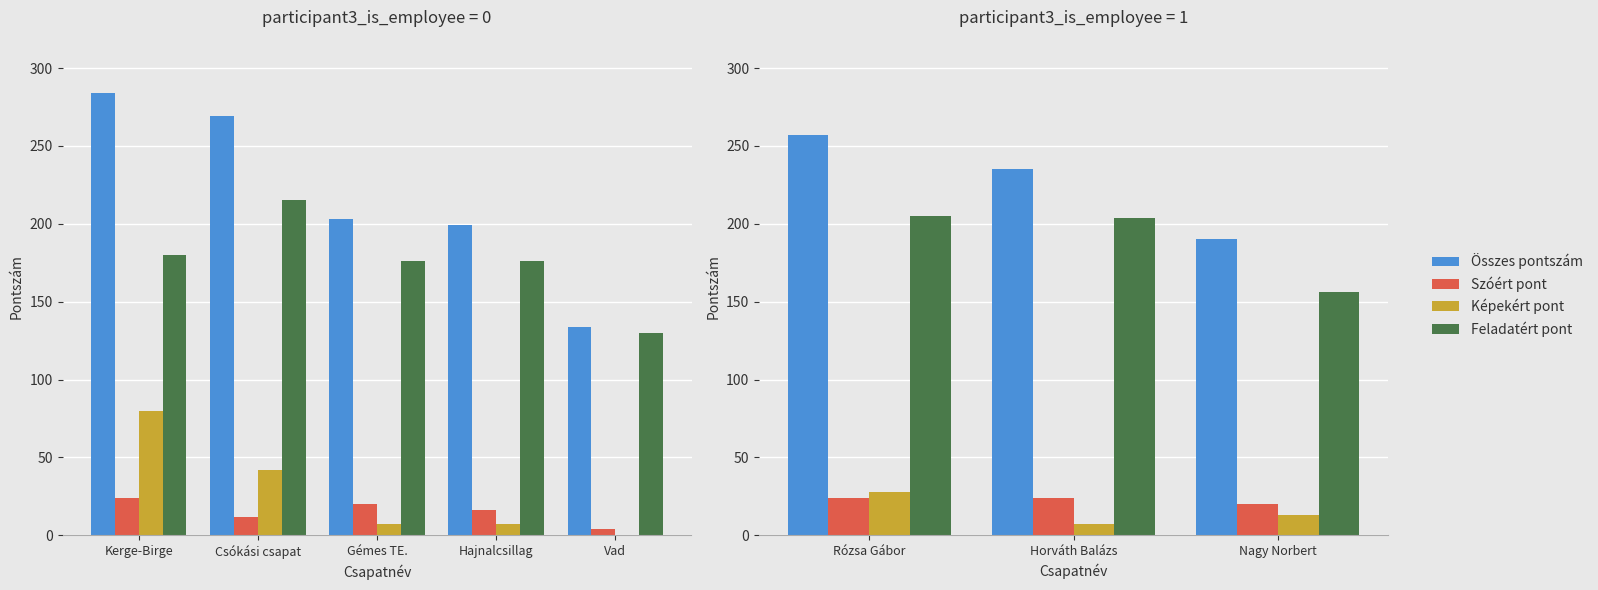

At Nagy Norbert, list the series in order from largest to smallest.

Összes pontszám, Feladatért pont, Szóért pont, Képekért pont